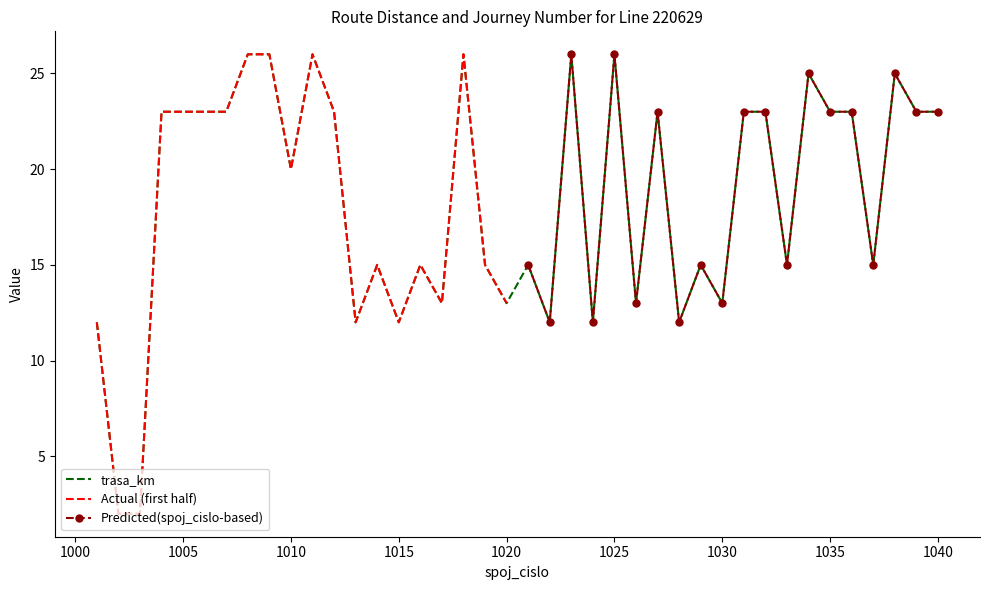

Reading left to right, list all the values displayed in this chart.

1001=12	1002=2	1003=2	1004=23	1005=23	1006=23	1007=23	1008=26	1009=26	1010=20	1011=26	1012=23	1013=12	1014=15	1015=12	1016=15	1017=13	1018=26	1019=15	1020=13	1021=15	1022=12	1023=26	1024=12	1025=26	1026=13	1027=23	1028=12	1029=15	1030=13	1031=23	1032=23	1033=15	1034=25	1035=23	1036=23	1037=15	1038=25	1039=23	1040=23